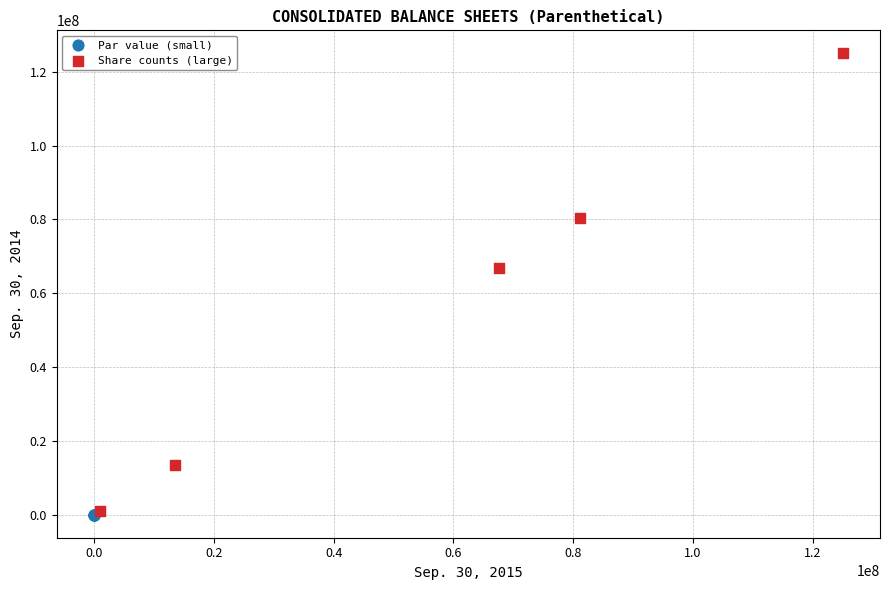

Which series contains the highest Y value?

Share counts (large)